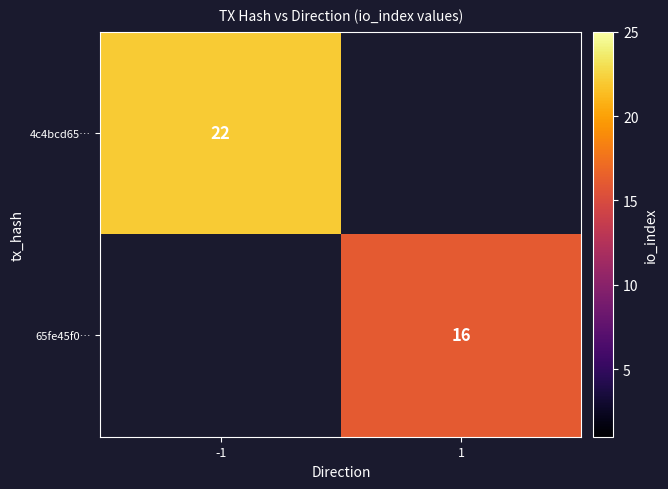

Which label corresponds to the largest value in the chart?

-1